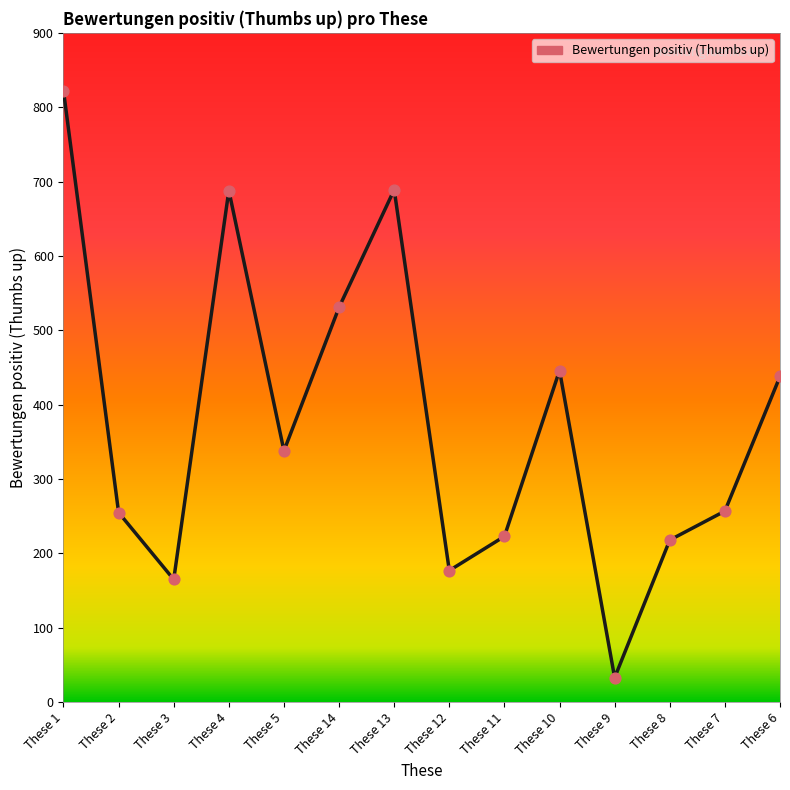

What is the ratio of the value at These 7 to the value at These 1?

0.3